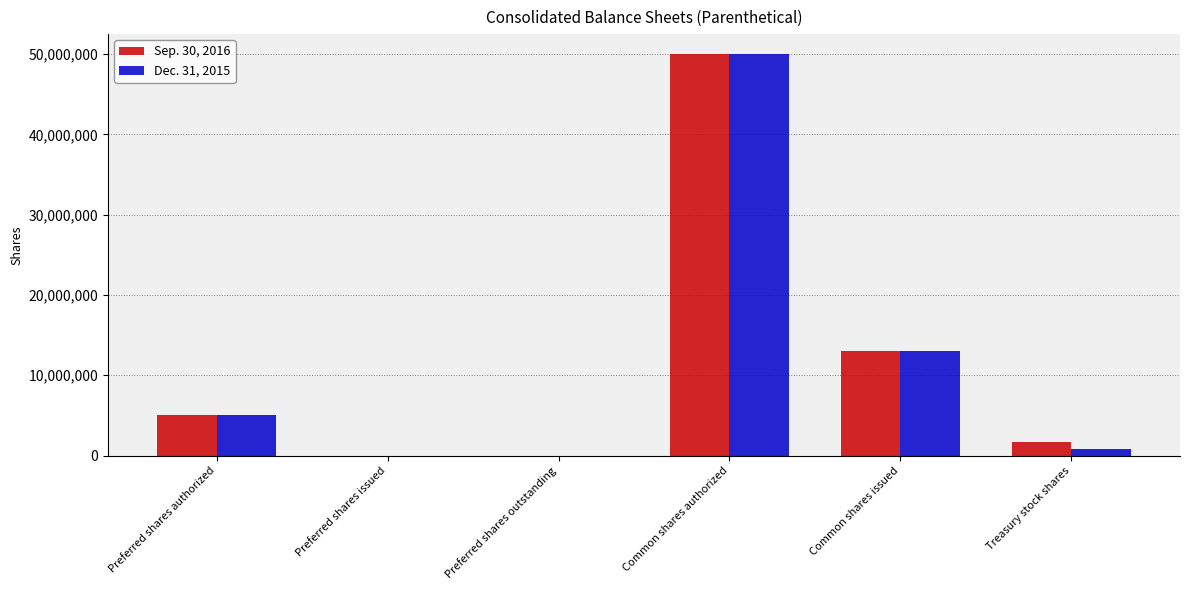

Reading right to left, list all the values displayed in this chart.

Sep. 30, 2016: Treasury stock shares=1692218	Common shares issued=12979414	Common shares authorized=50000000	Preferred shares outstanding=0	Preferred shares issued=0	Preferred shares authorized=5000000
Dec. 31, 2015: Treasury stock shares=840202	Common shares issued=12979414	Common shares authorized=50000000	Preferred shares outstanding=0	Preferred shares issued=0	Preferred shares authorized=5000000